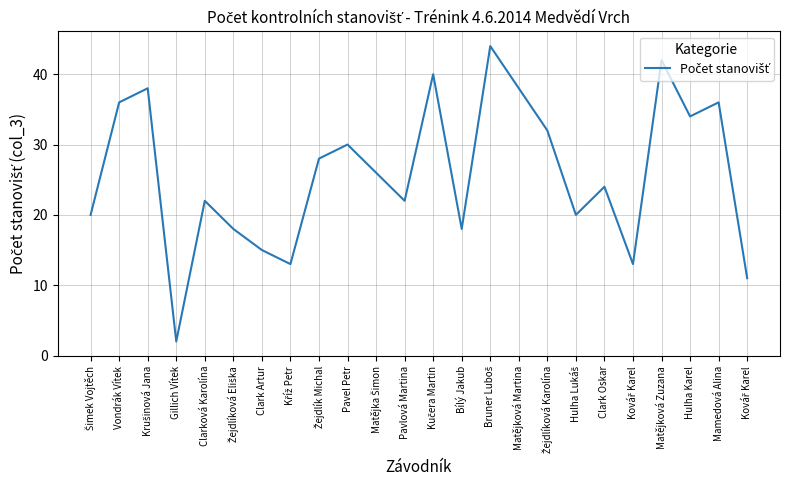

Reading left to right, transcribe all the data shown in this chart.

20	36	38	2	22	18	15	13	28	30	26	22	40	18	44	38	32	20	24	13	42	34	36	11